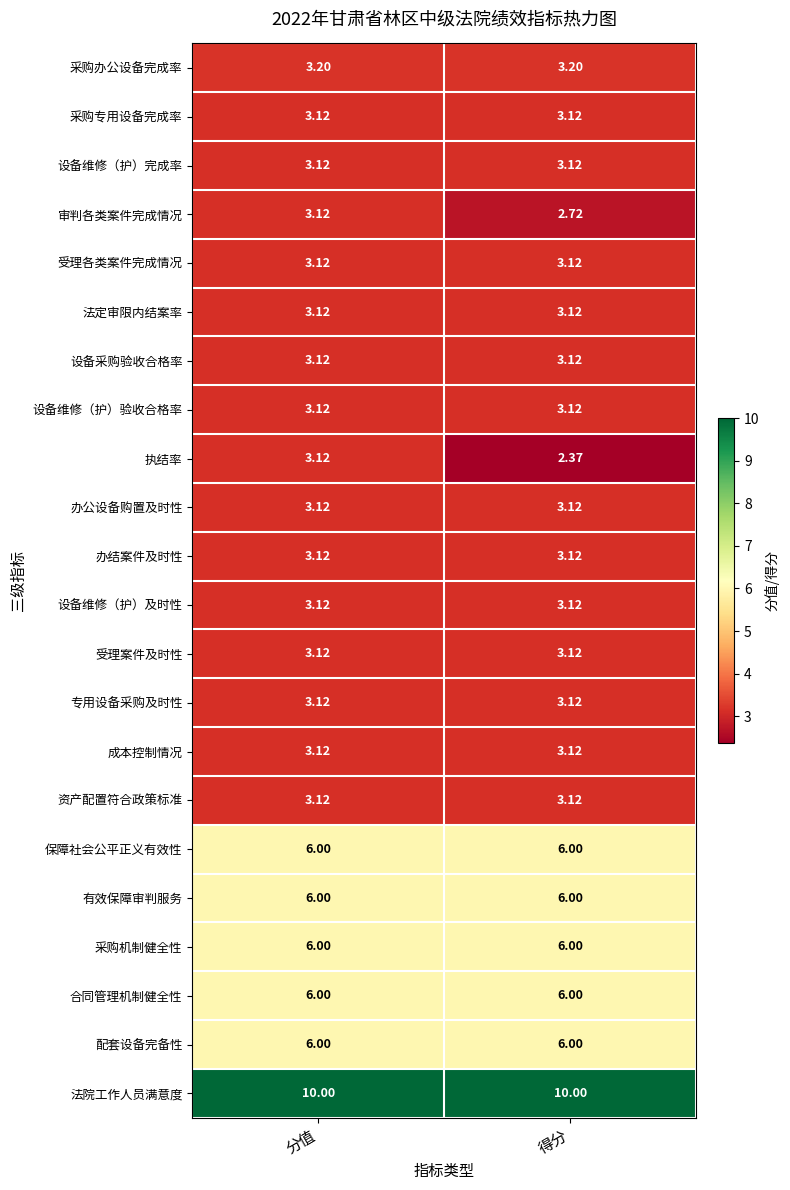

At which category is the sum across all series the highest?

分值